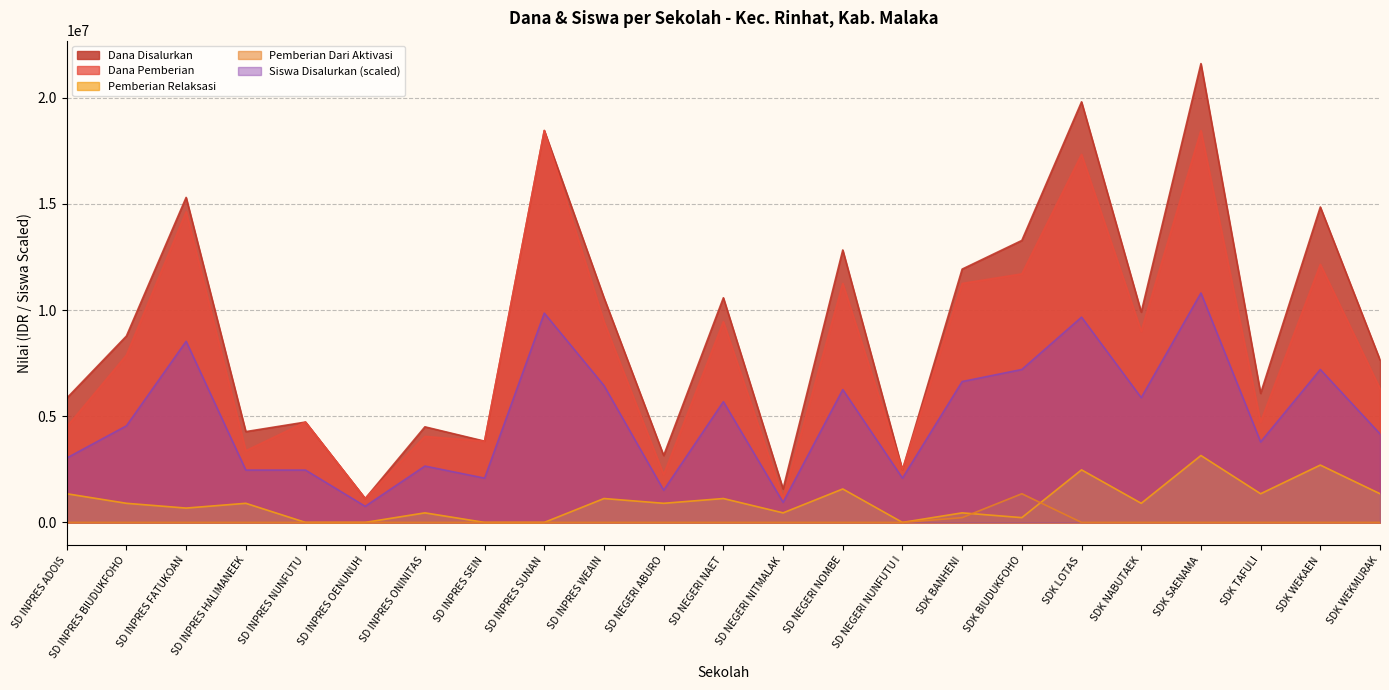

List the labels in order of Pemberian Dari Aktivasi value, smallest first.

SD INPRES ADOIS, SD INPRES BIUDUKFOHO, SD INPRES FATUKOAN, SD INPRES HALIMANEEK, SD INPRES NUNFUTU, SD INPRES OENUNUH, SD INPRES ONINITAS, SD INPRES SEIN, SD INPRES SUNAN, SD INPRES WEAIN, SD NEGERI ABURO, SD NEGERI NAET, SD NEGERI NITMALAK, SD NEGERI NOMBE, SD NEGERI NUNFUTU I, SDK LOTAS, SDK NABUTAEK, SDK SAENAMA, SDK TAFULI, SDK WEKAEN, SDK WEKMURAK, SDK BANHENI, SDK BIUDUKFOHO